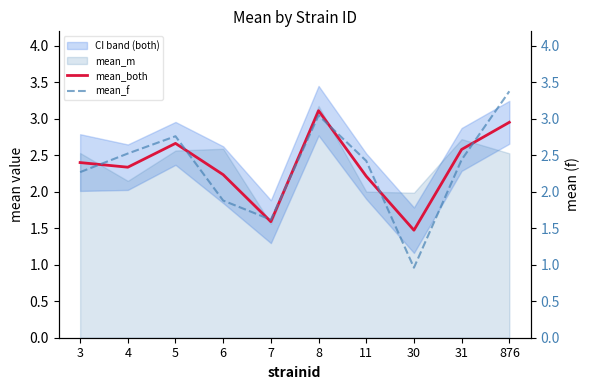

At which label does mean_f first exceed 2?

3